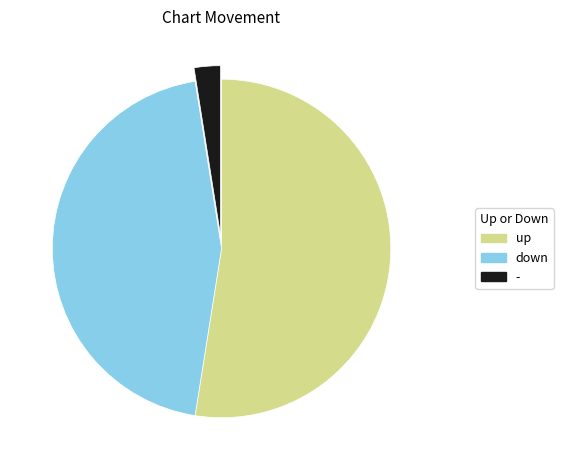

Does up account for over 50% of the chart?

Yes